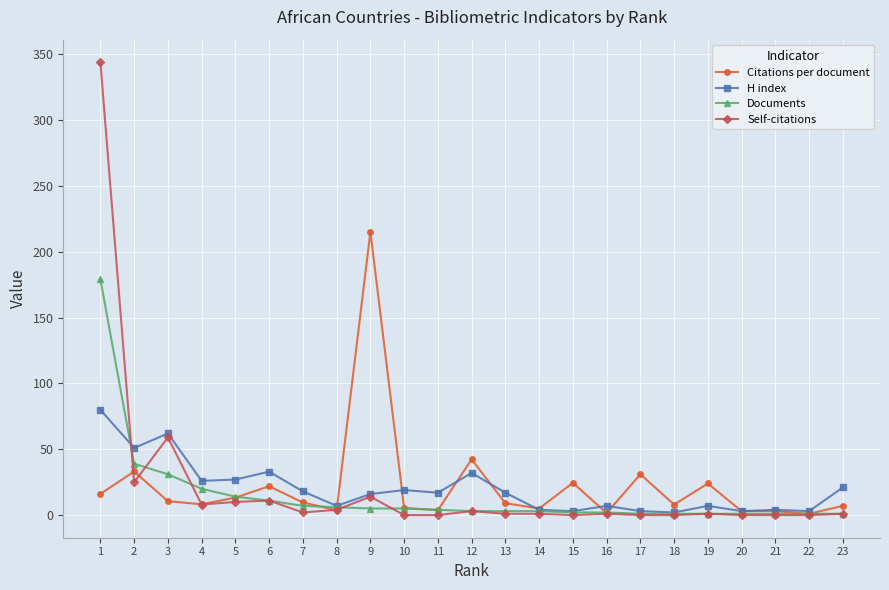

Is it true that Self-citations equals 344.0 at 1?

True